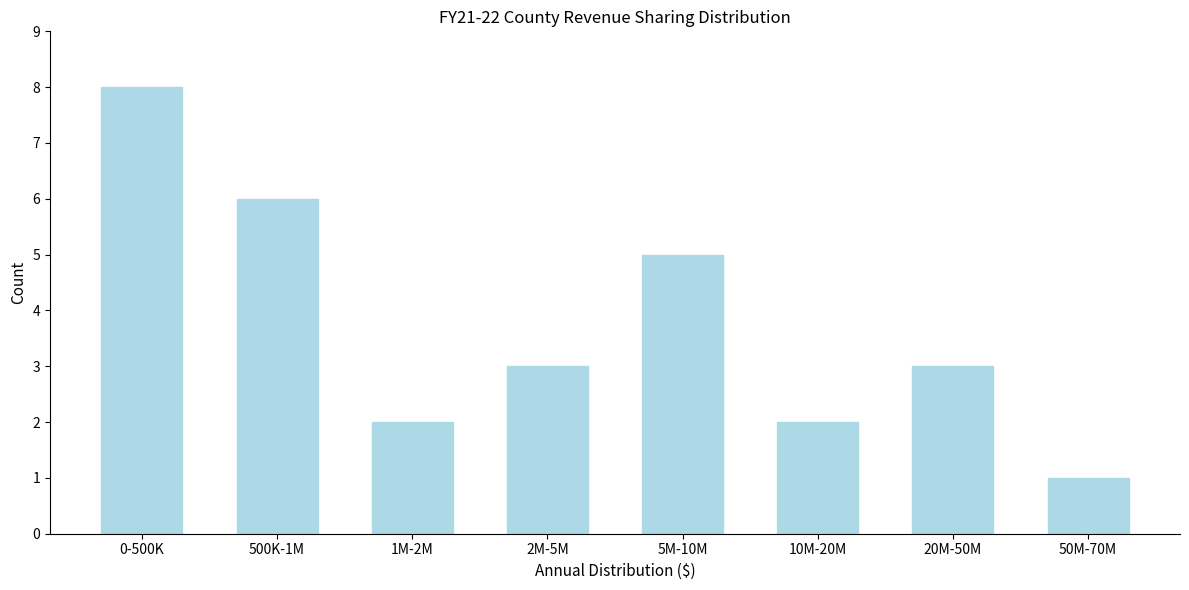

Reading left to right, list all the values displayed in this chart.

8	6	2	3	5	2	3	1